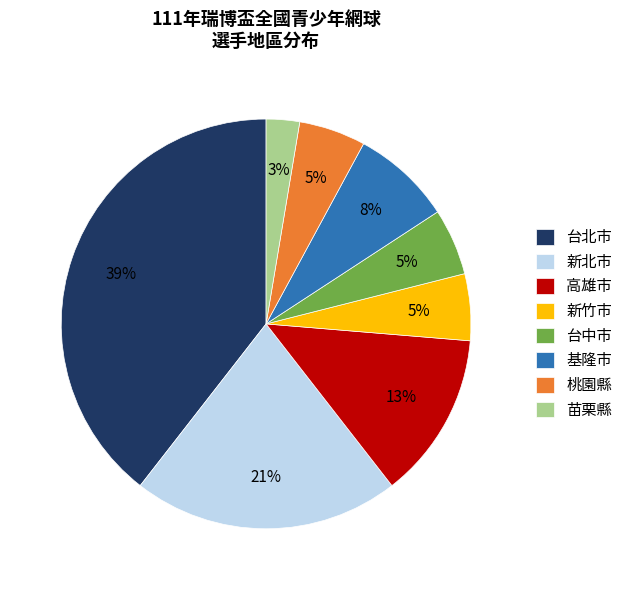

Do 苗栗縣 and 台北市 together represent more than half of the pie?

No